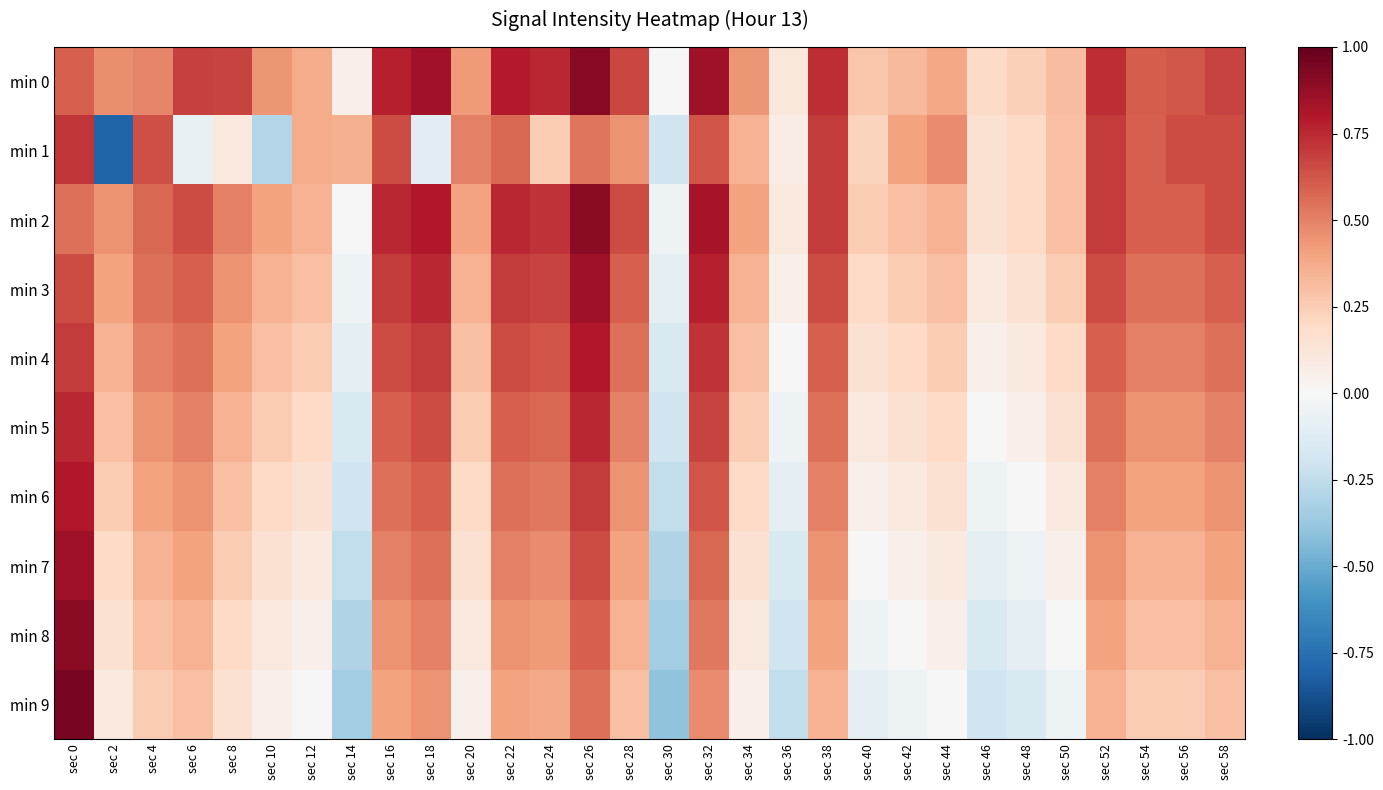

What is the total value across all series at sec 32?

6.7